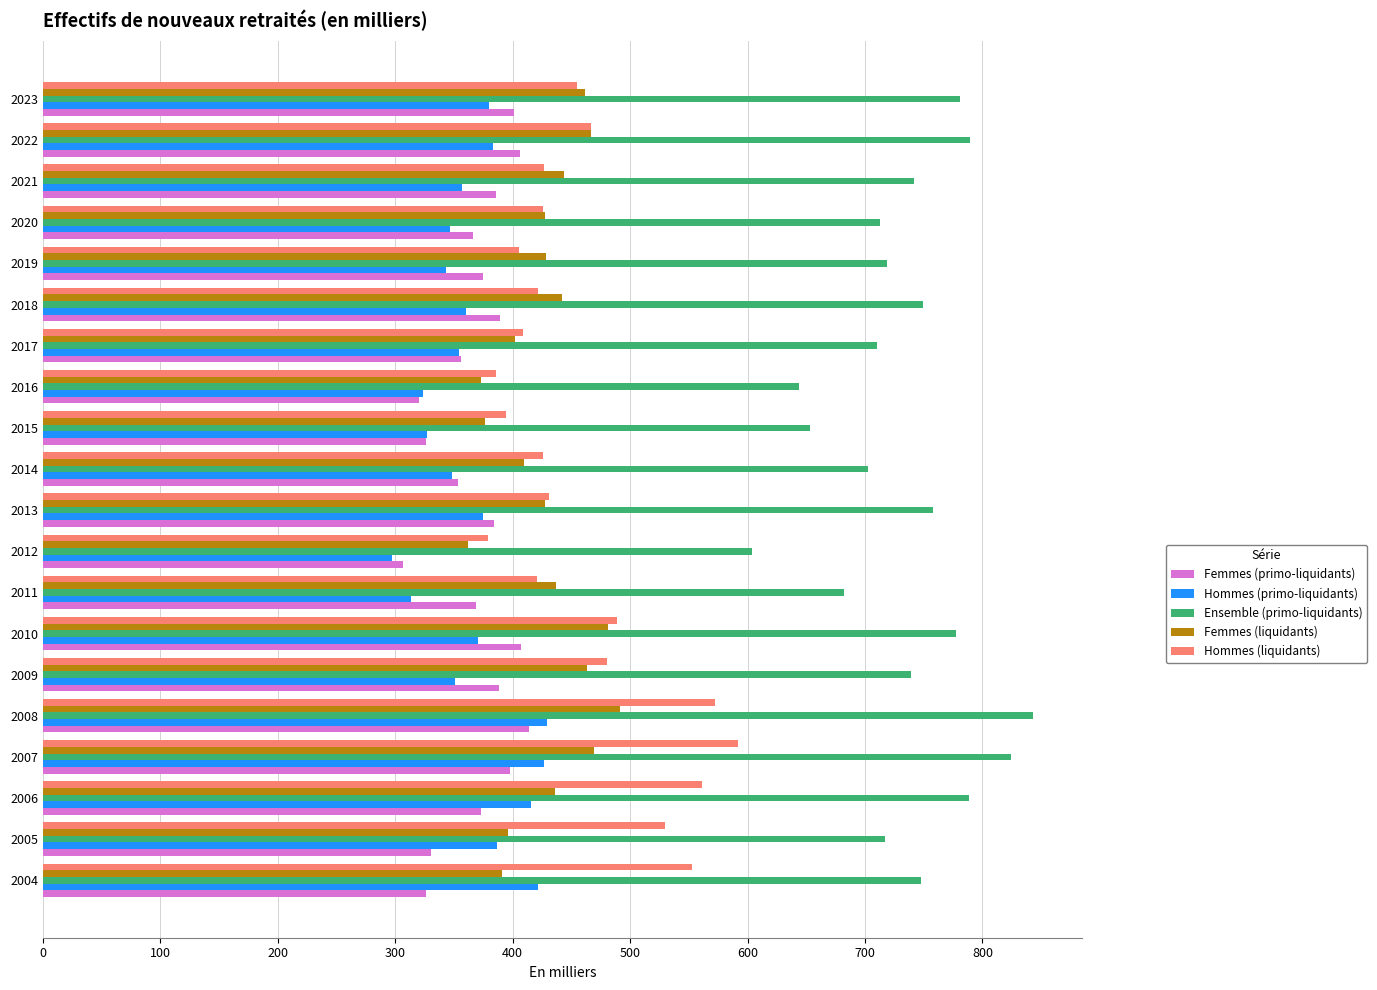

Which series has the largest range (max minus min)?

Ensemble (primo-liquidants)